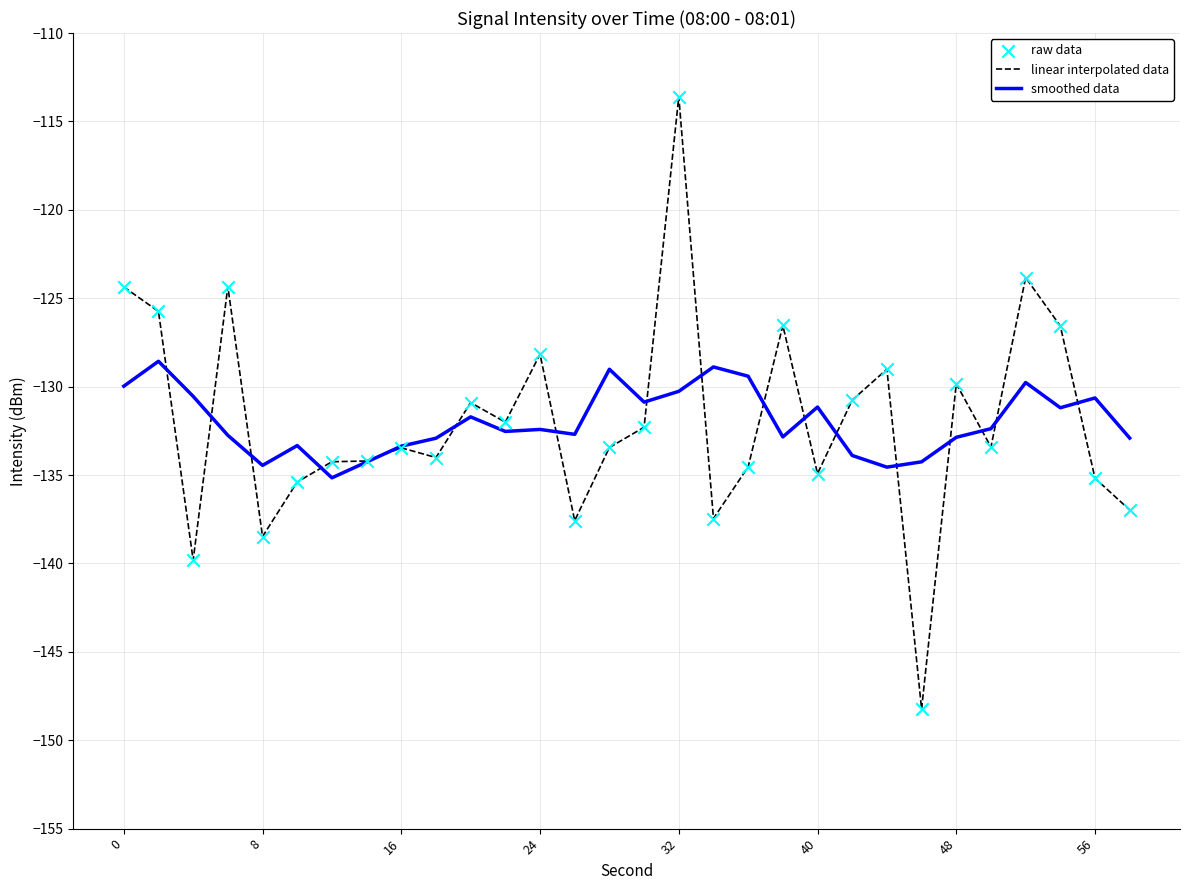

What is the lowest value of the smoothed data series?

-135.2